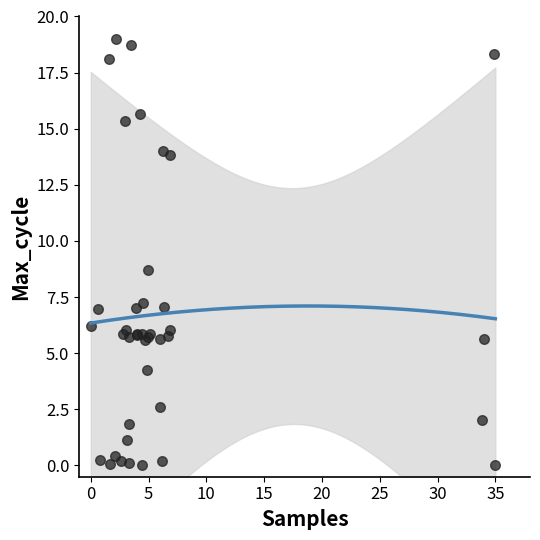

What Y value in the scatter plot is closest to 9?

8.7